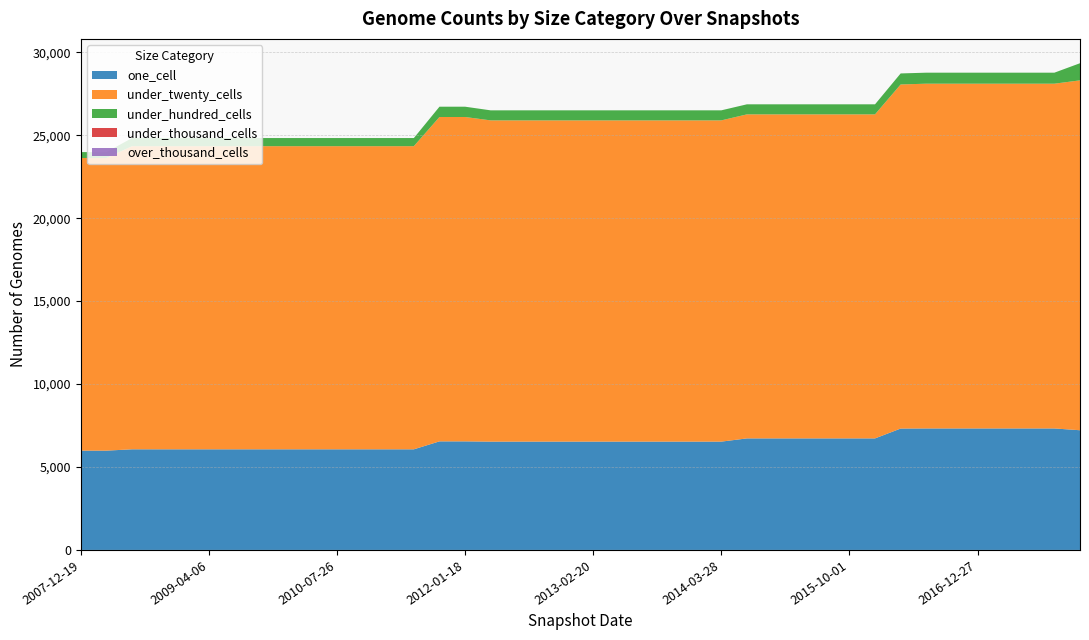

Reading right to left, what are all the values shown in this chart?

one_cell: 7216	7324	7324	7324	7324	7324	7324	7318	6724	6724	6724	6724	6724	6724	6530	6530	6530	6530	6530	6530	6530	6530	6530	6529	6545	6545	6066	6066	6066	6066	6066	6066	6066	6066	6066	6066	6066	6067	5986	5986
under_twenty_cells: 21094	20784	20784	20784	20784	20784	20784	20744	19535	19535	19535	19535	19535	19535	19366	19366	19366	19366	19366	19366	19366	19366	19366	19367	19555	19555	18275	18275	18275	18275	18275	18275	18275	18275	18275	18275	18275	18274	17643	17643
under_hundred_cells: 1032	664	664	664	664	664	664	664	606	606	606	606	606	606	606	606	606	606	606	606	606	606	606	605	621	621	491	491	491	491	491	491	491	491	491	491	491	491	355	355
under_thousand_cells: 0	0	0	0	0	0	0	0	0	0	0	0	0	0	0	0	0	0	0	0	0	0	0	0	0	0	0	0	0	0	0	0	0	0	0	0	0	0	0	0
over_thousand_cells: 0	0	0	0	0	0	0	0	0	0	0	0	0	0	0	0	0	0	0	0	0	0	0	0	0	0	0	0	0	0	0	0	0	0	0	0	0	0	0	0